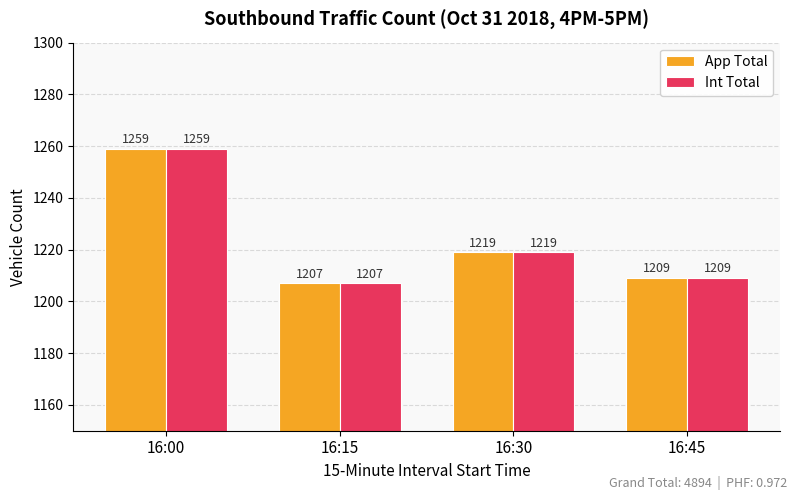

How many bars are there in total?

8